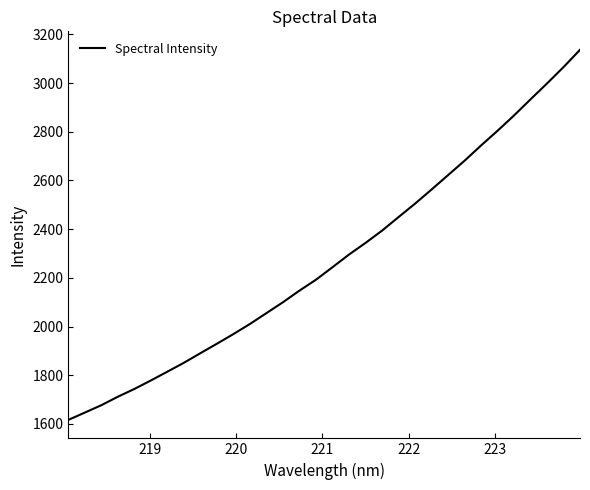

What is the smallest value displayed?

1616.5